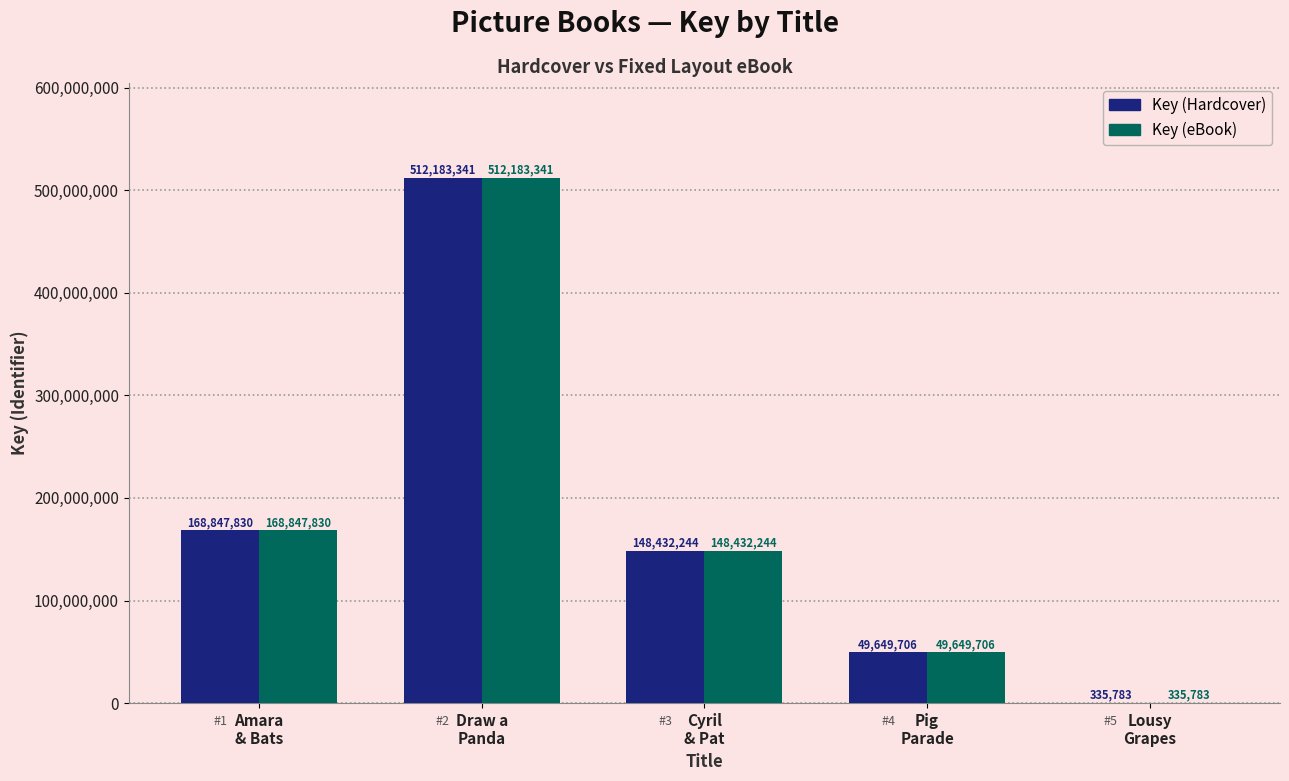

What is the sum of all Key (Hardcover) values?

879448904